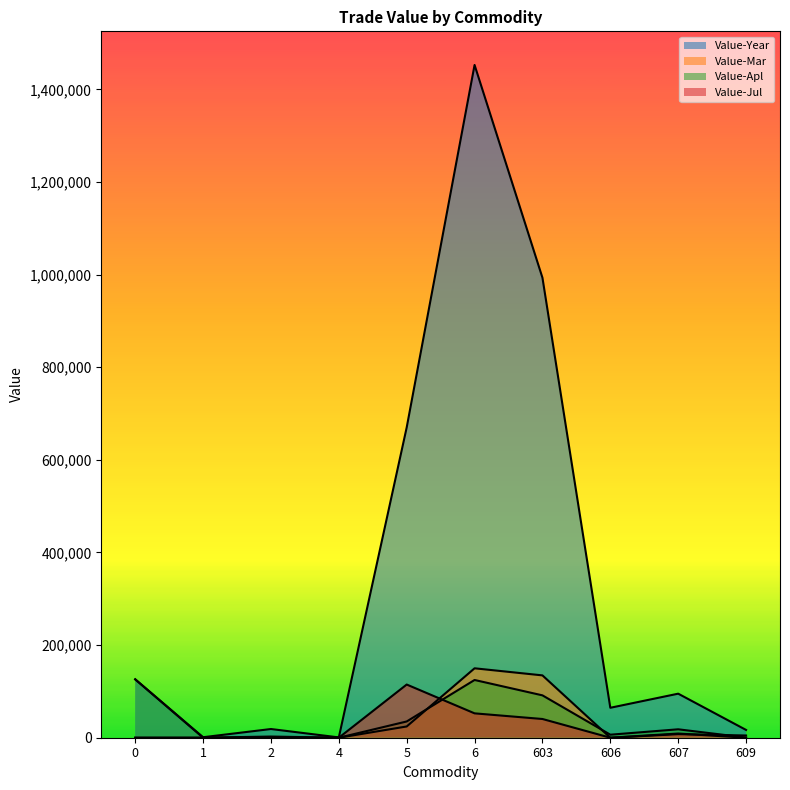

How many interior local valleys does the Value-Jul series have?

1